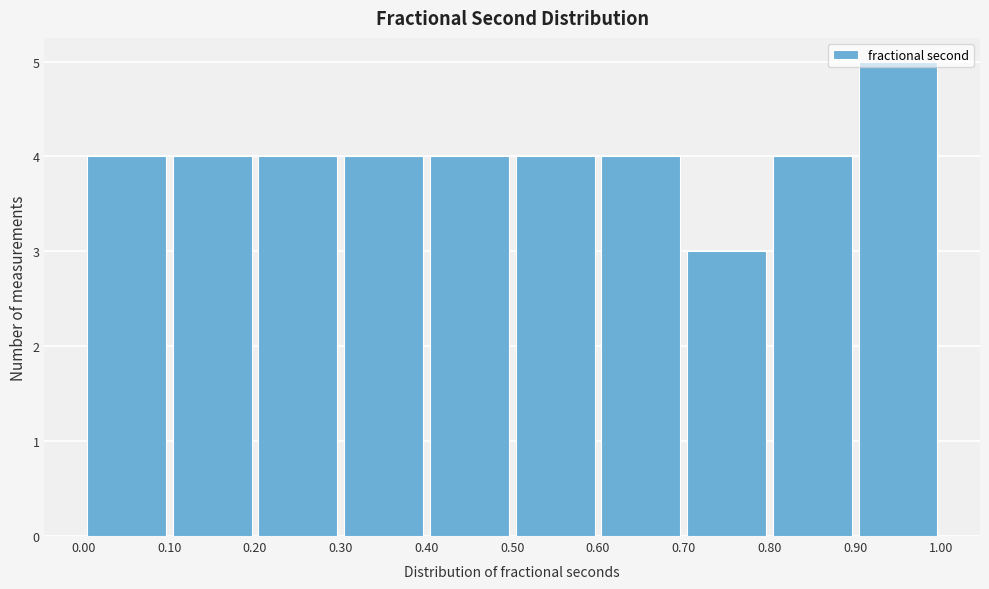

How tall is the bar that spans 0.20 to 0.30 on the x-axis? The values are not printed on the chart, so give them approximately, as read against the axis.

4